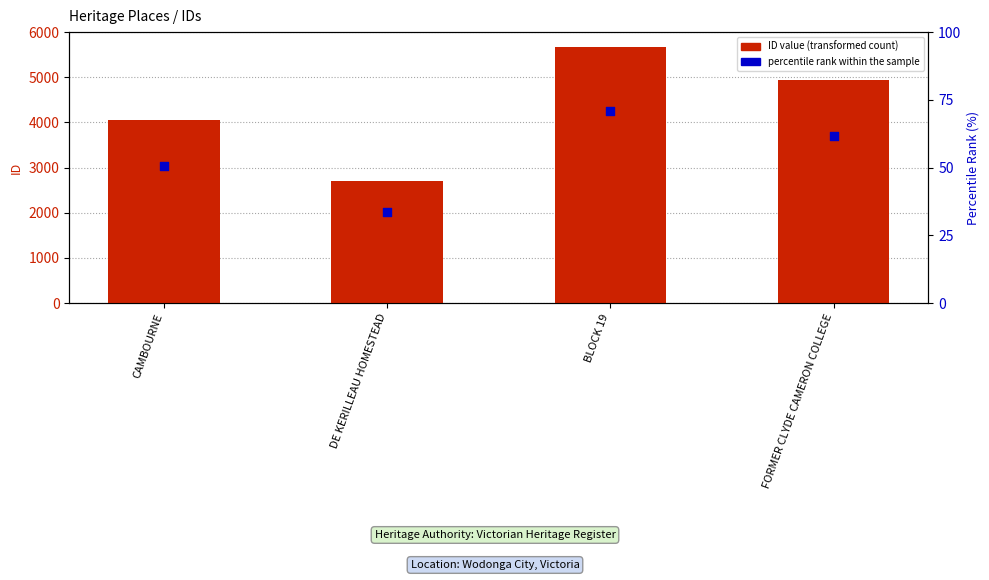

At which category is the sum across all series the highest?

BLOCK 19